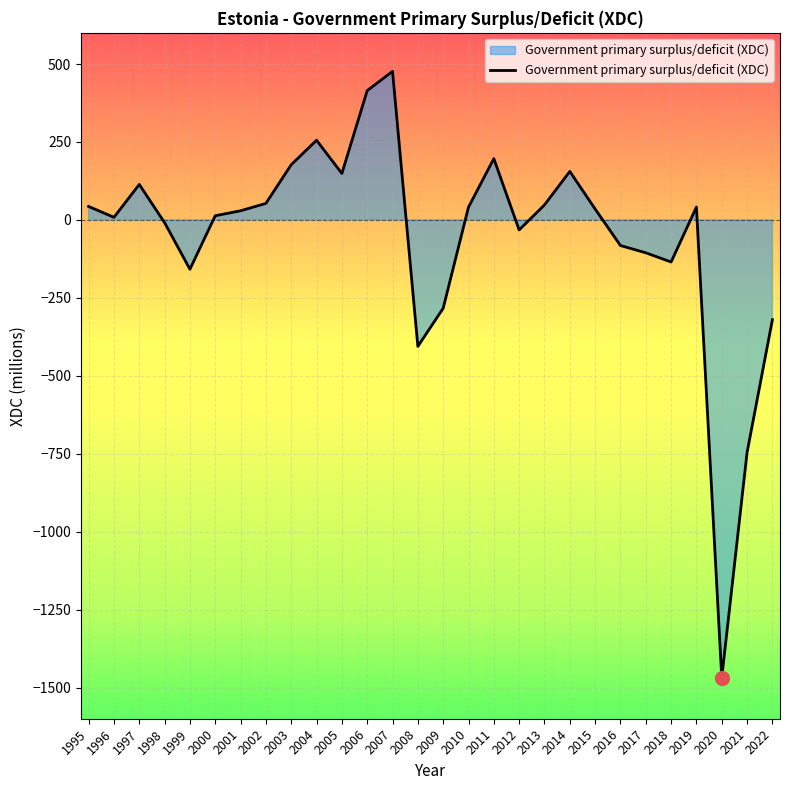

What is the difference between the maximum and second lowest values?

1222.3